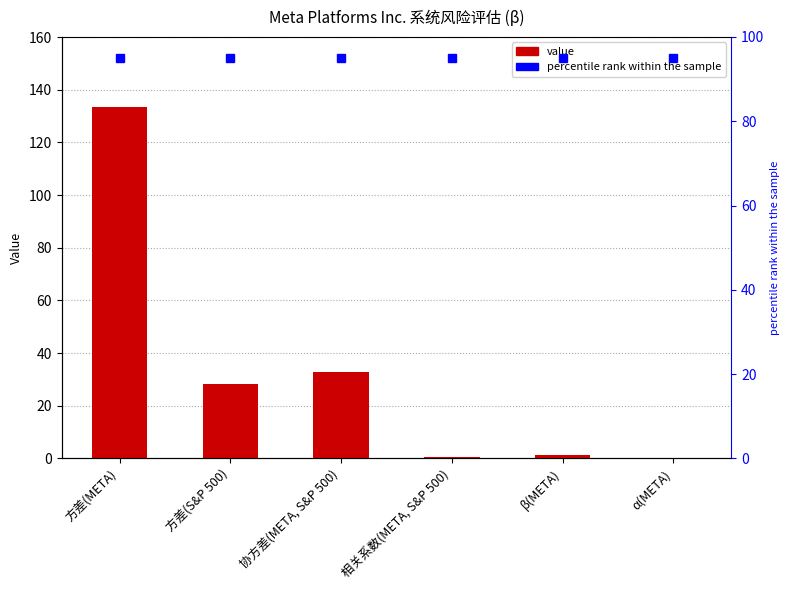

What is the value of the 2nd bar from the left?

28.2